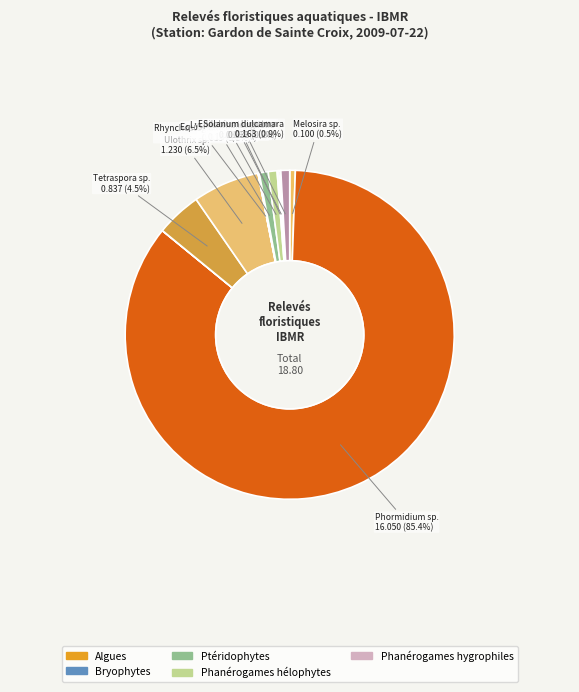

Is there a majority slice in this chart?

Yes